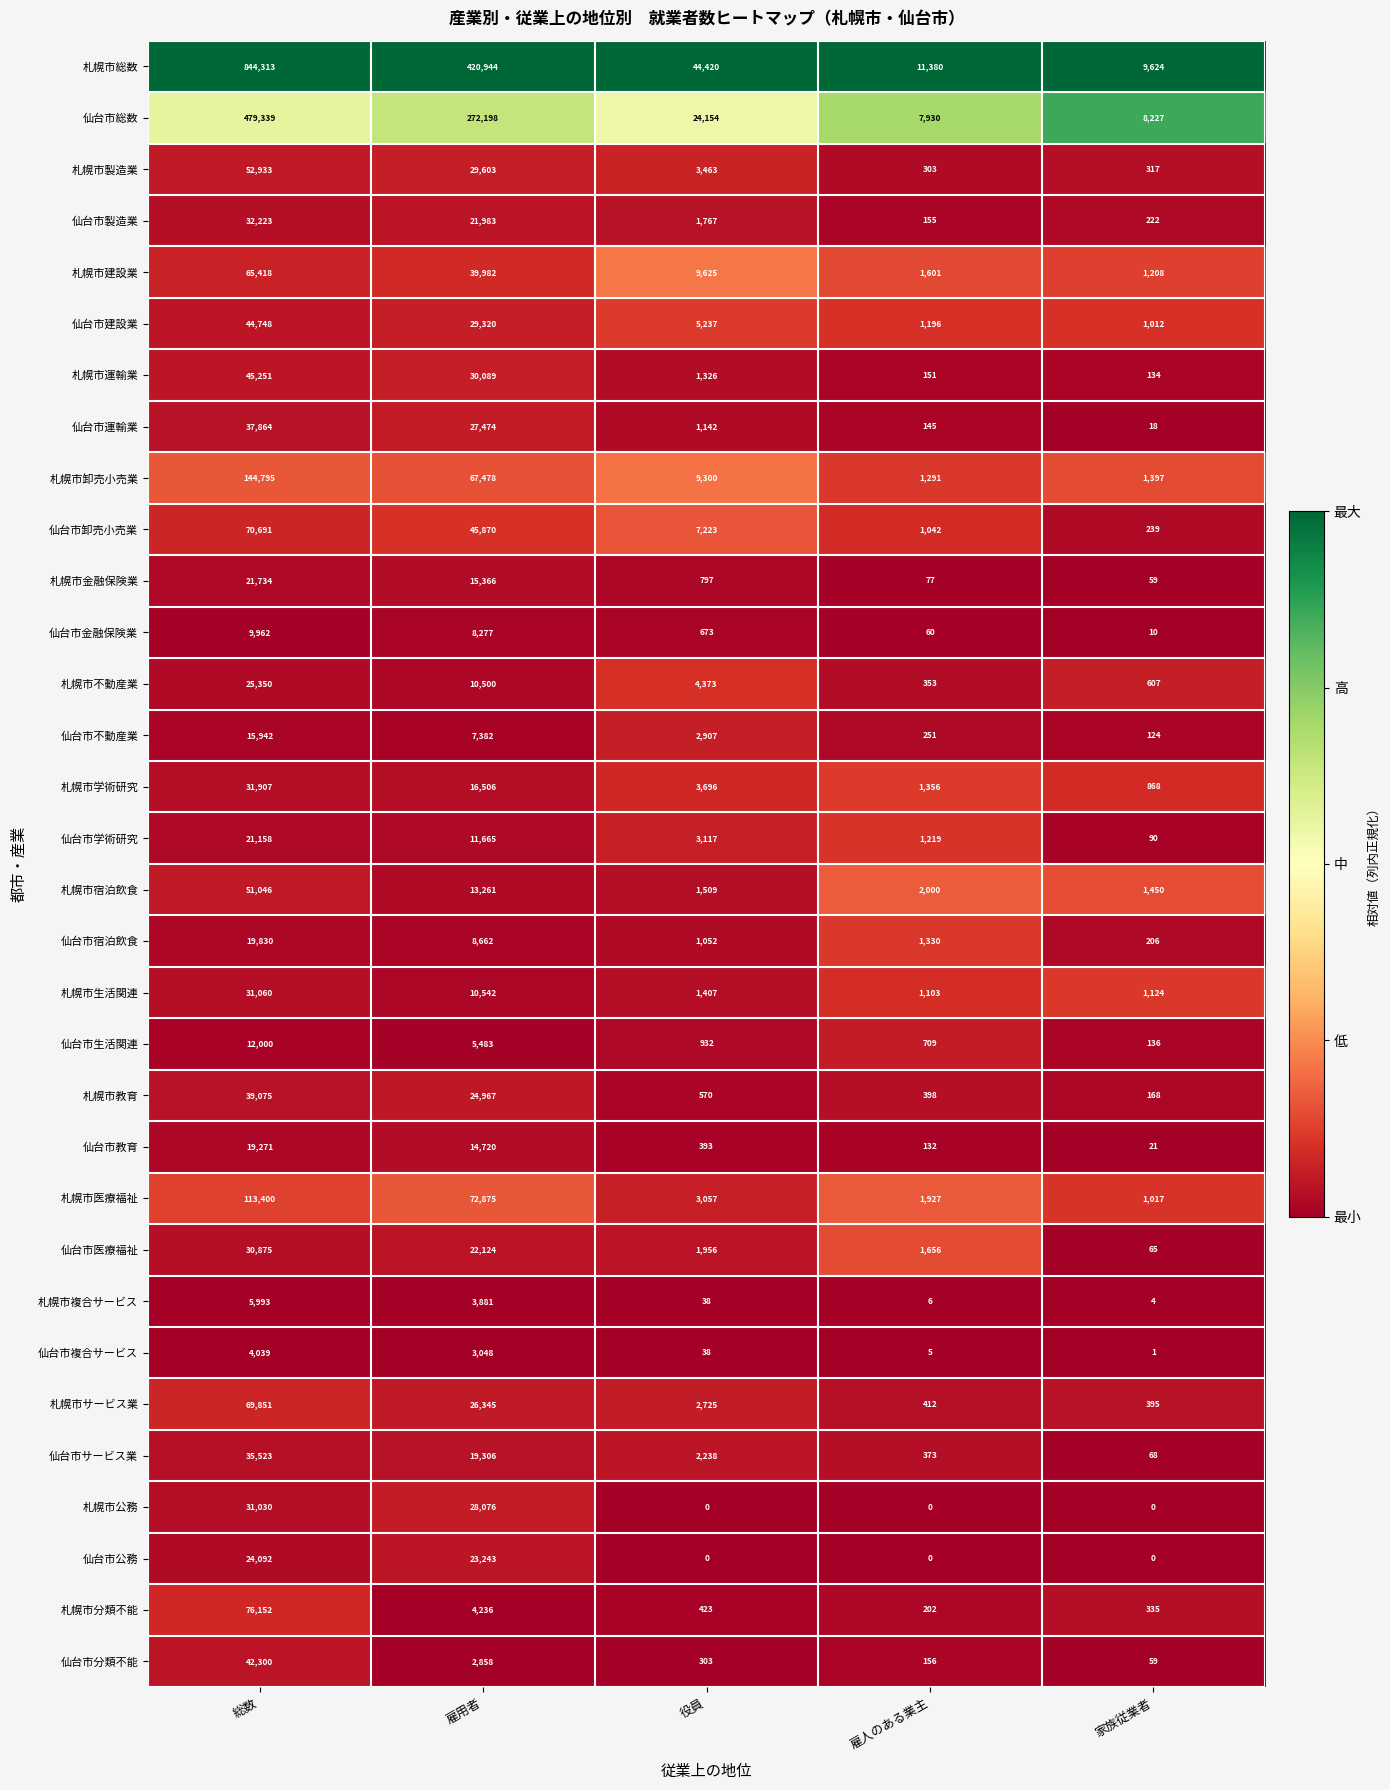

What is the difference between the highest and lowest values at 雇人のある業主?

11380